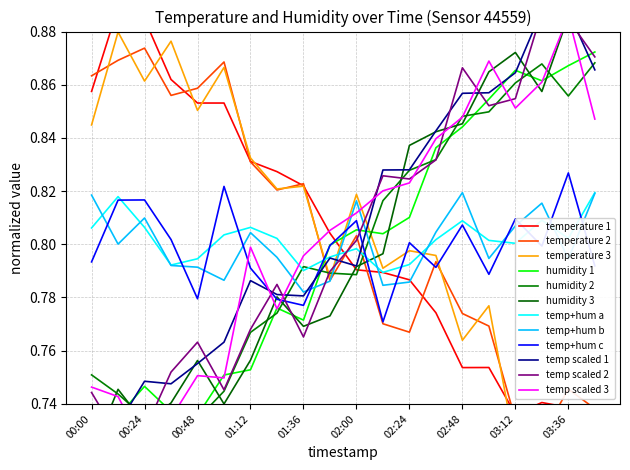

True or false: temp+hum b has a value of 0.5 at 03:12.

False